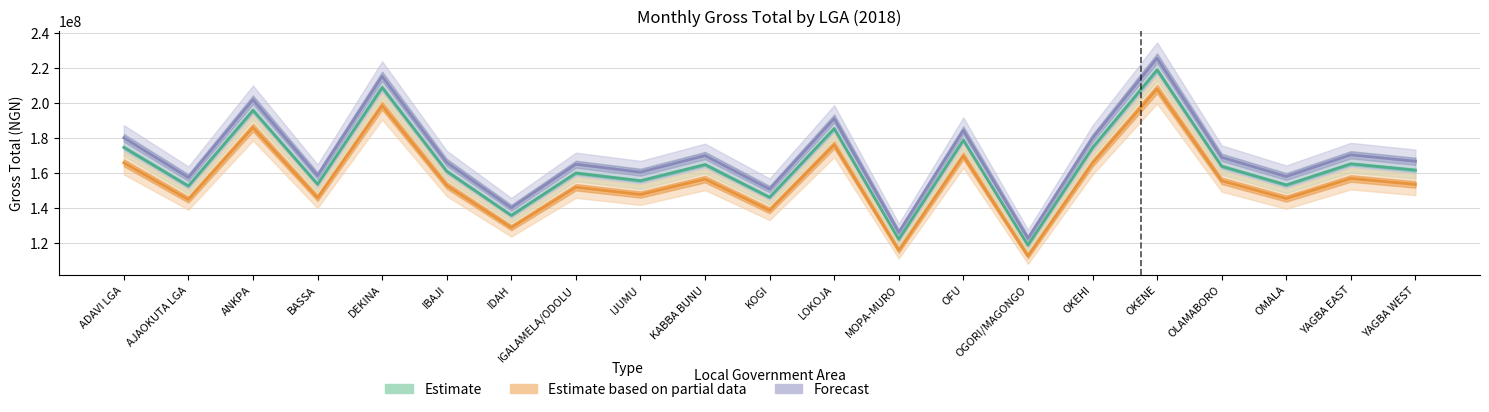

True or false: Estimate based on partial data has a value of 152012888.4 at IGALAMELA/ODOLU.

True